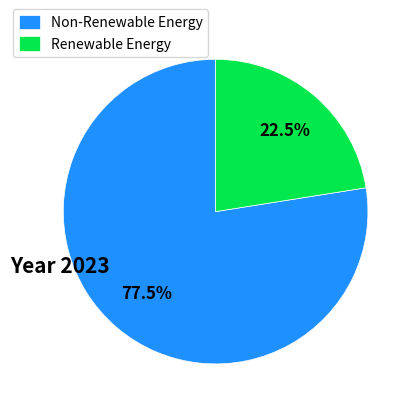

Do Renewable Energy and Non-Renewable Energy together represent more than half of the pie?

Yes